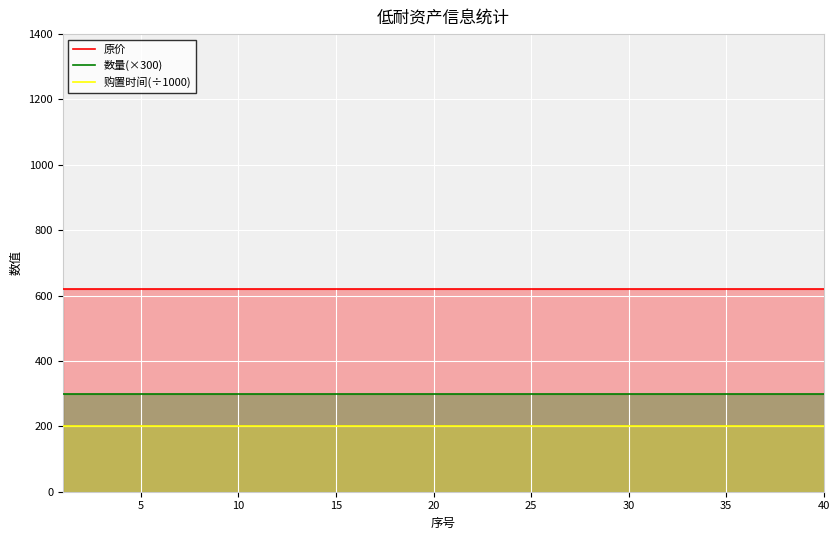

True or false: 购置时间(÷1000) and 数量(×300) intersect in this chart.

False